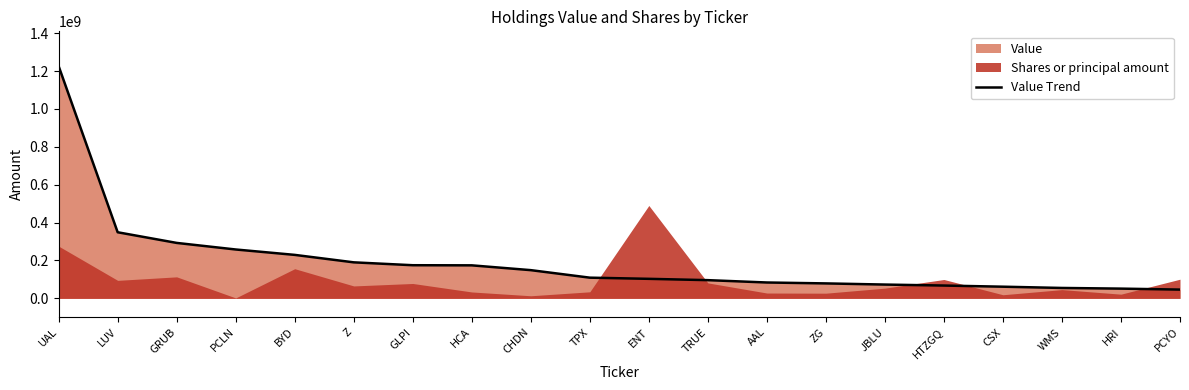

What is the approximate value at PCLN?

258141000